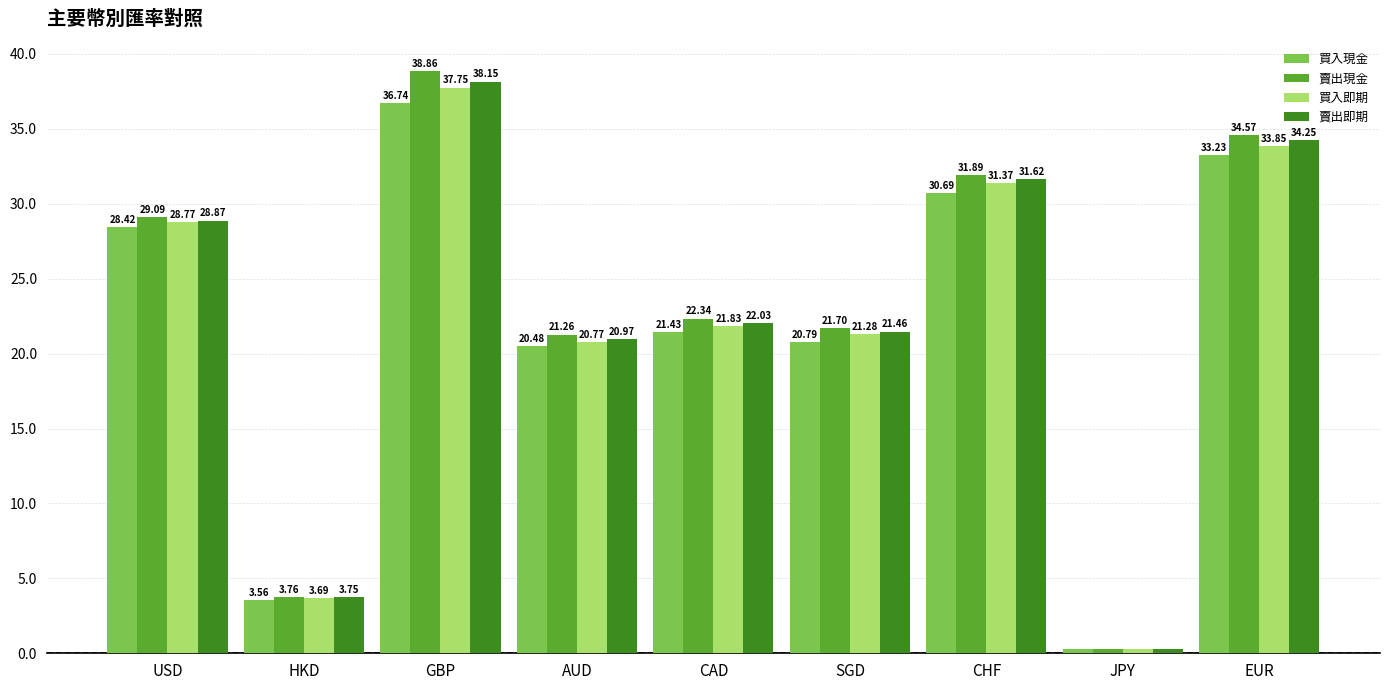

True or false: 賣出現金 has a value of 22.3 at CAD.

True